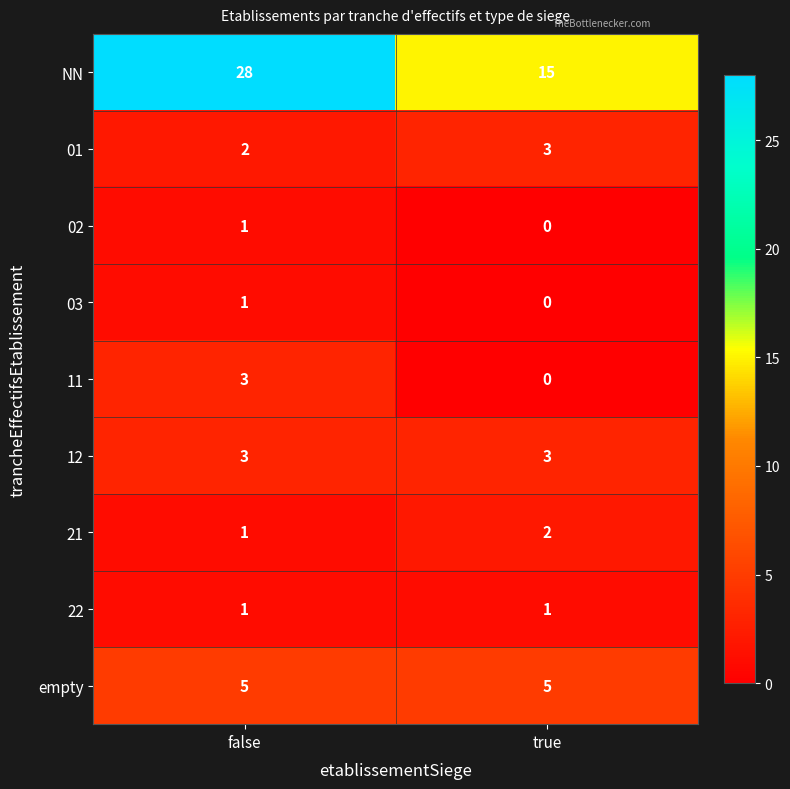

At how many categories does at least one series exceed 7?

2